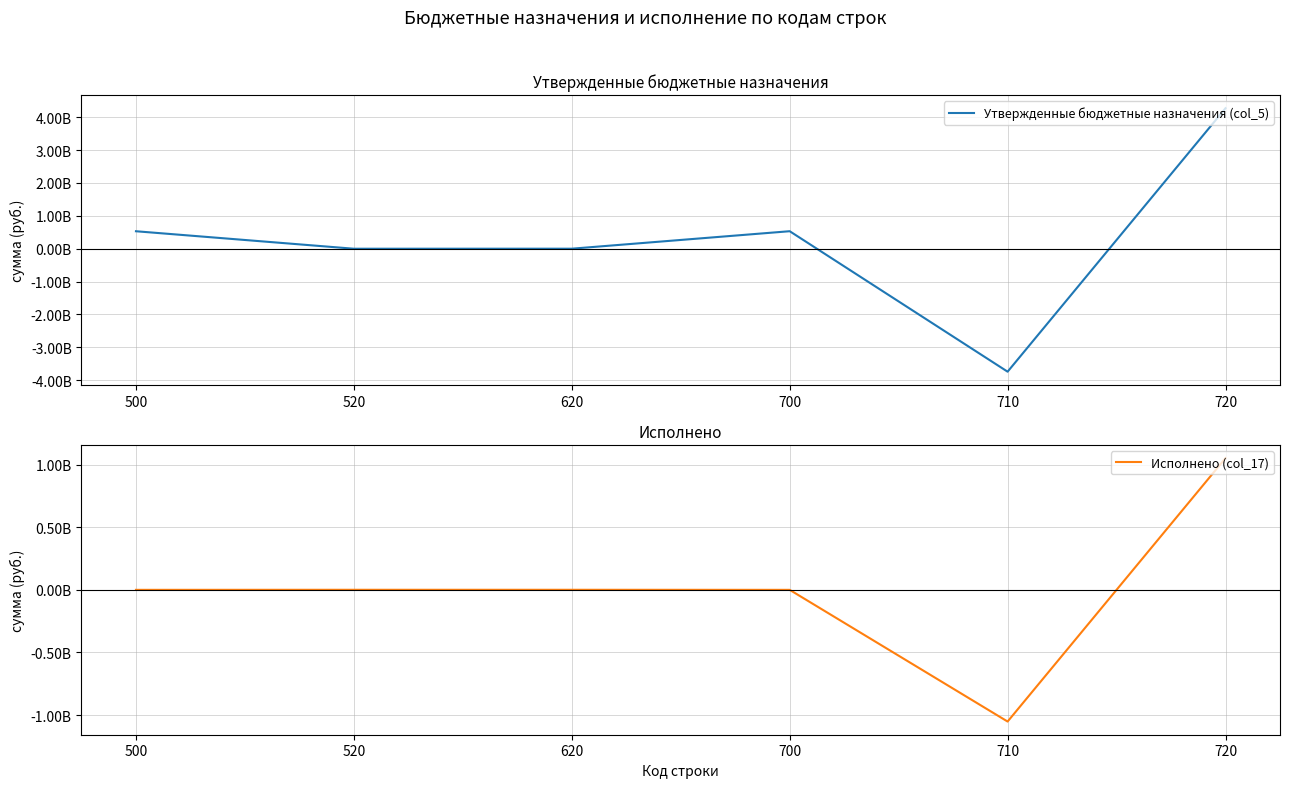

What is the lowest value of the Исполнено (col_17) series?

-1052060991.0